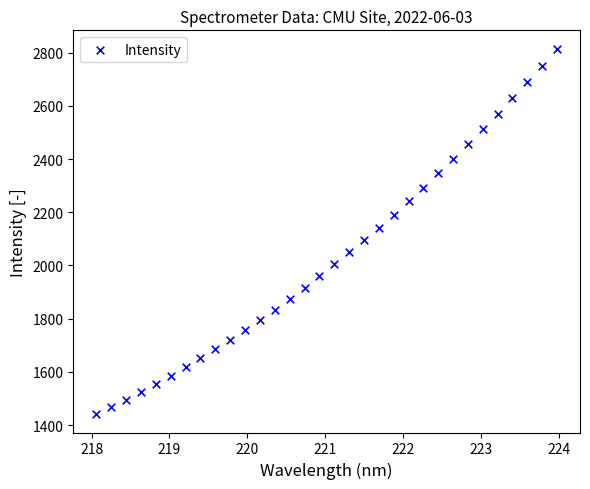

What is the range of Y values (max minus min)?

1374.4